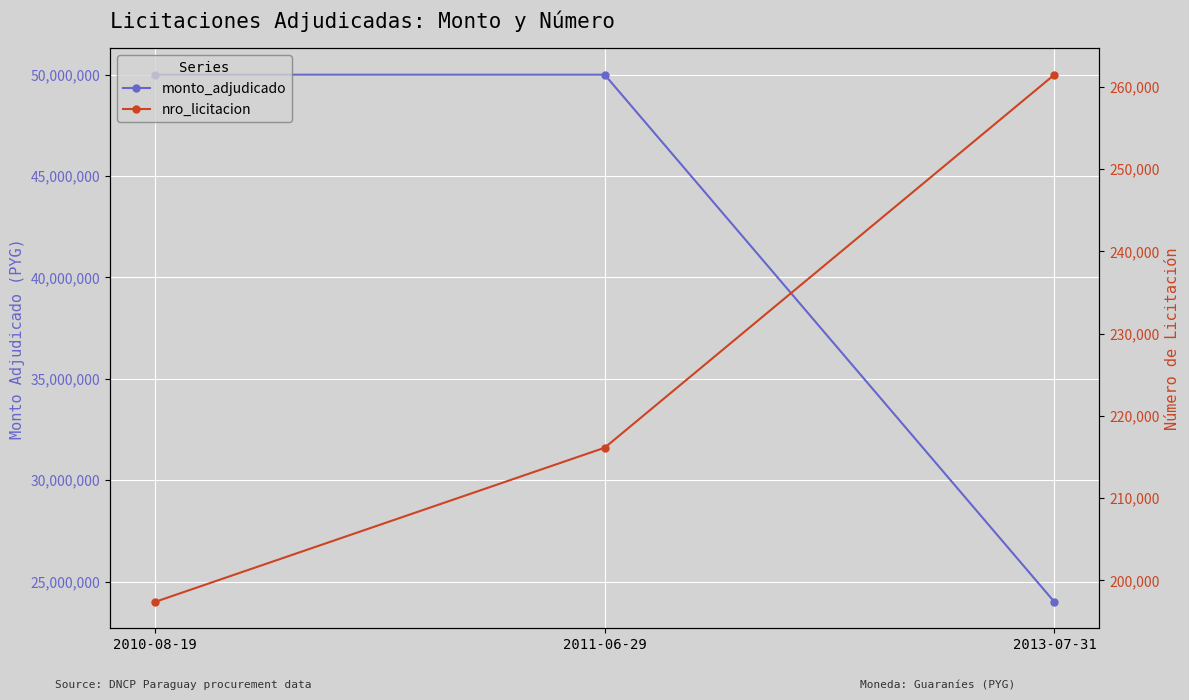

How many monto_adjudicado values are between 24000000 and 49992000?

3